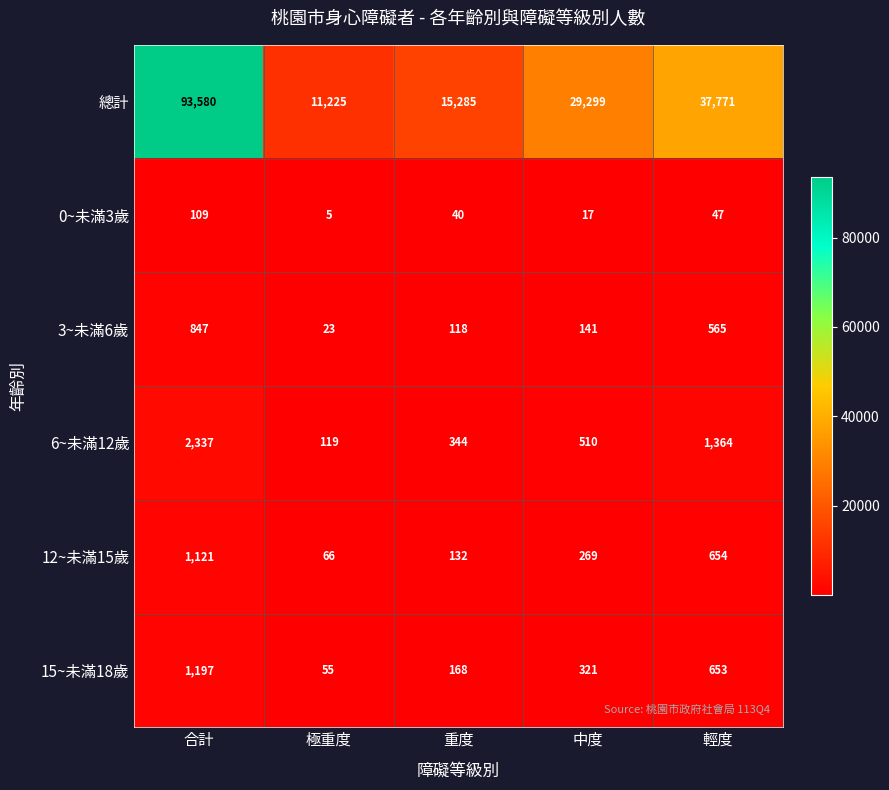

What is the total value across all series at 合計?

99191